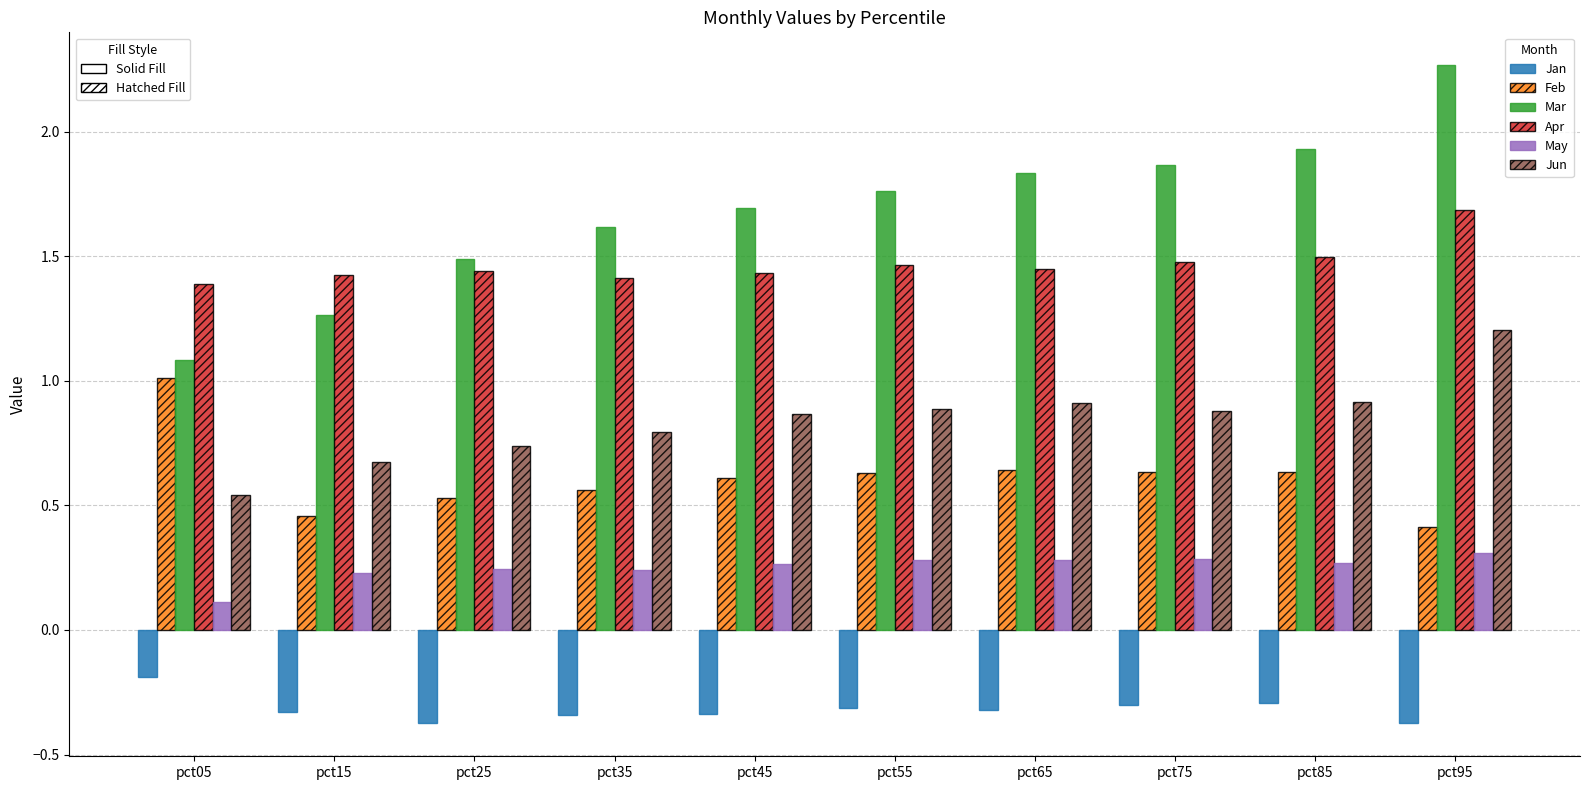

True or false: Jan has a value of -0.3 at pct45.

True